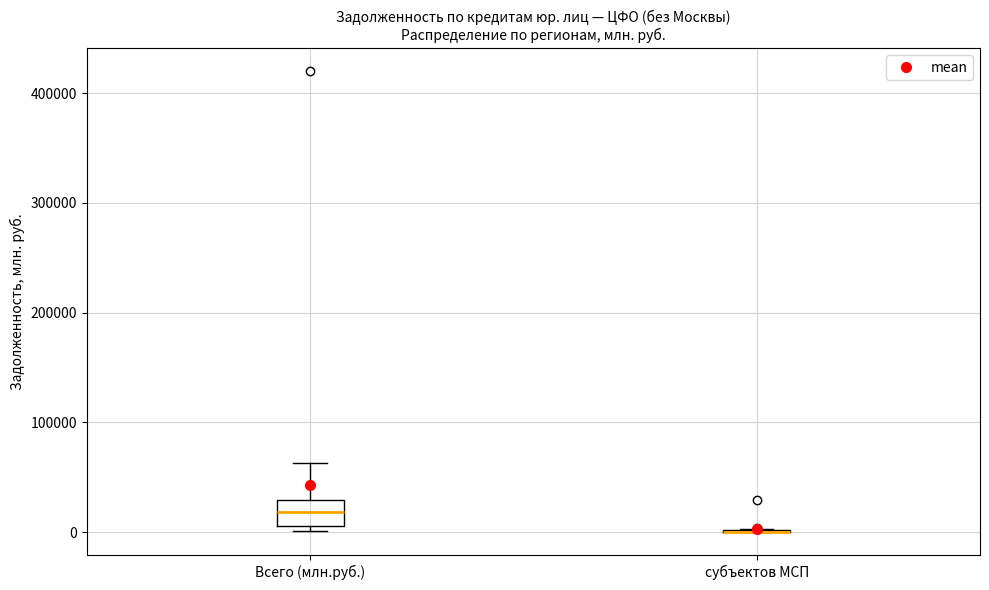

Reading left to right, read every box against the y-axis: the position of its median line, the range the box covers, and the ends of its whiskers. The values are not printed on the chart, so give them approximately, as read against the axis.

Всего (млн.руб.): median 20000, box 10000 to 30000, whiskers 0 to 60000
субъектов МСП: box collapsed to a line at 0, whiskers 0 to 0